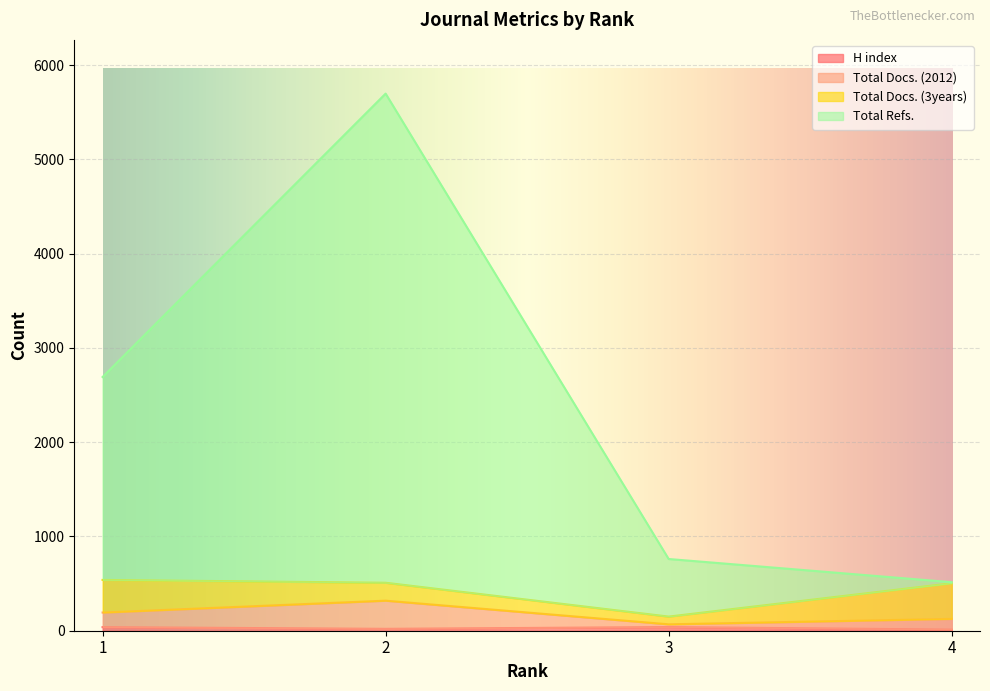

What is the value of the Total Docs. (2012) point at the 1st from the left?

193